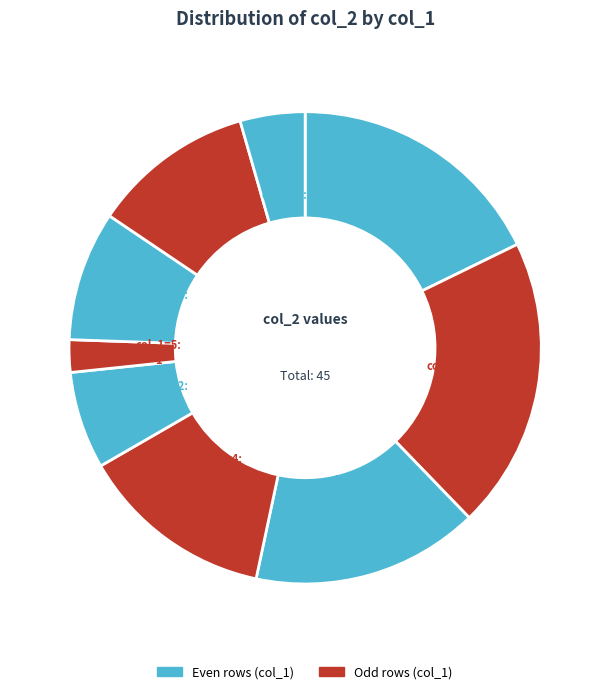

How many segments does this pie chart have?

9